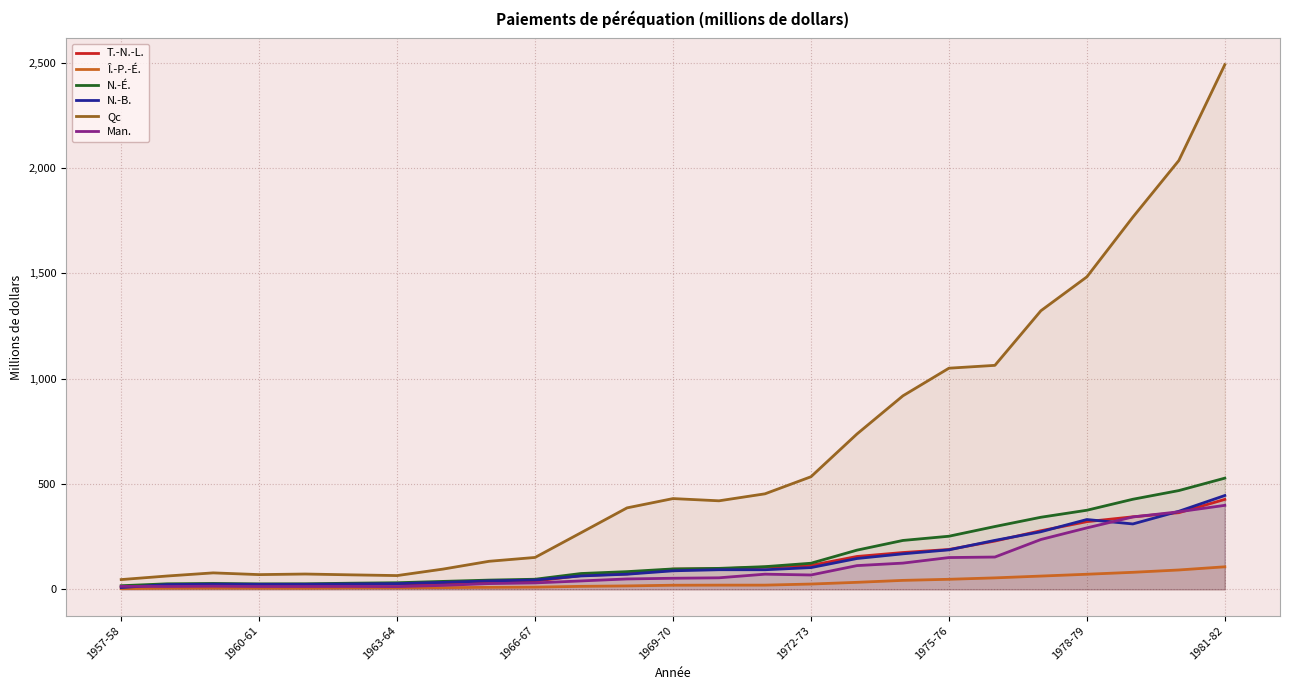

In N.-B., how many points are lower than both neighbors (excluding endpoints)?

3